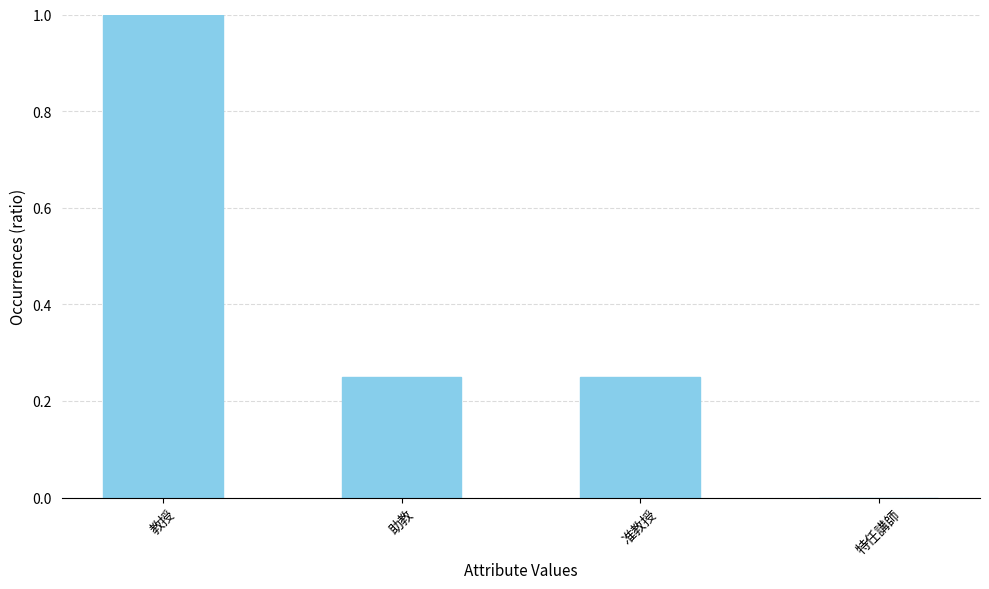

Which label corresponds to the largest value in the chart?

教授